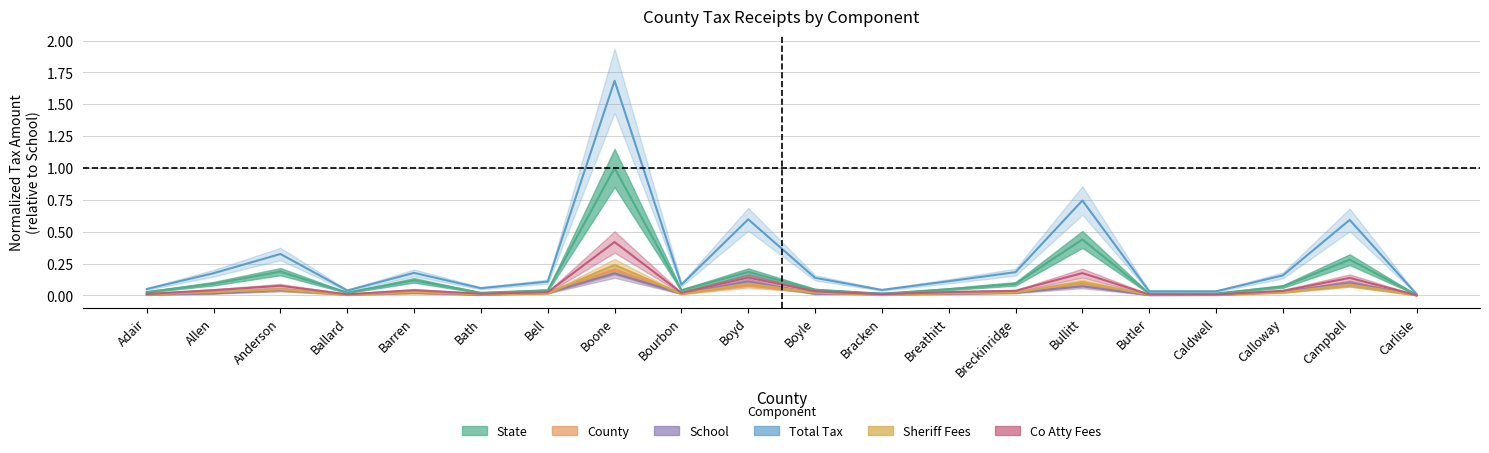

At how many categories does at least one series exceed 1?

1